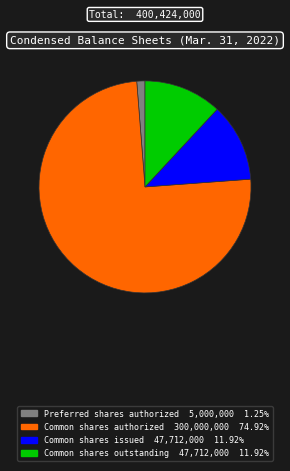

Is there any slice that represents more than half of the pie?

Yes